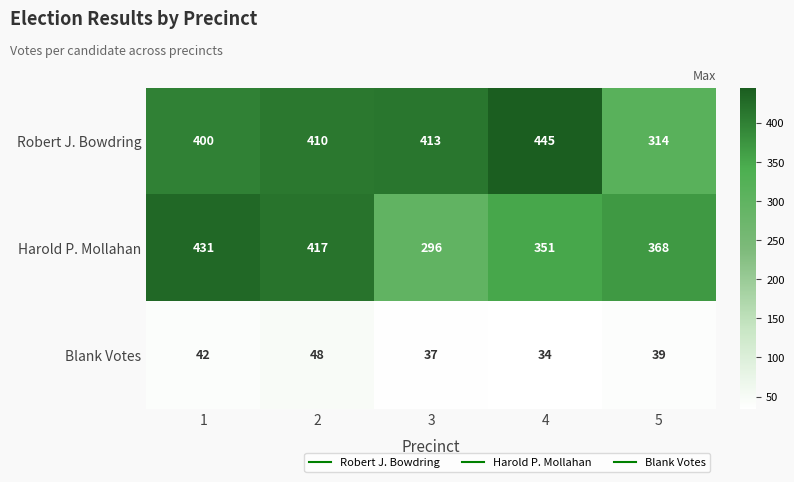

Reading left to right, transcribe all the data shown in this chart.

Robert J. Bowdring: 1=400	2=410	3=413	4=445	5=314
Harold P. Mollahan: 1=431	2=417	3=296	4=351	5=368
Blank Votes: 1=42	2=48	3=37	4=34	5=39